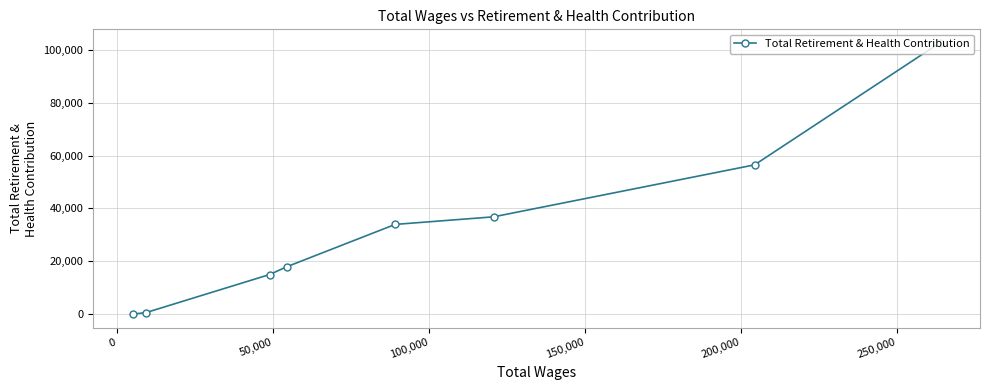

Does the chart have visible grid lines?

Yes